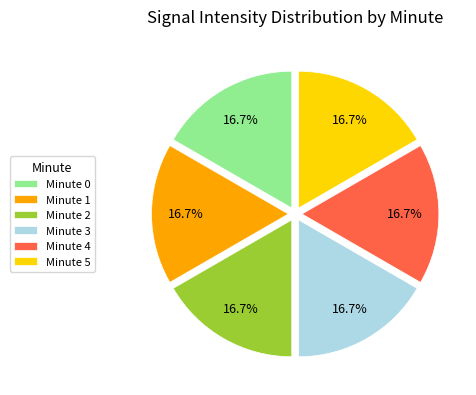

What is the ratio of the value at Minute 2 to the value at Minute 3?

1.0